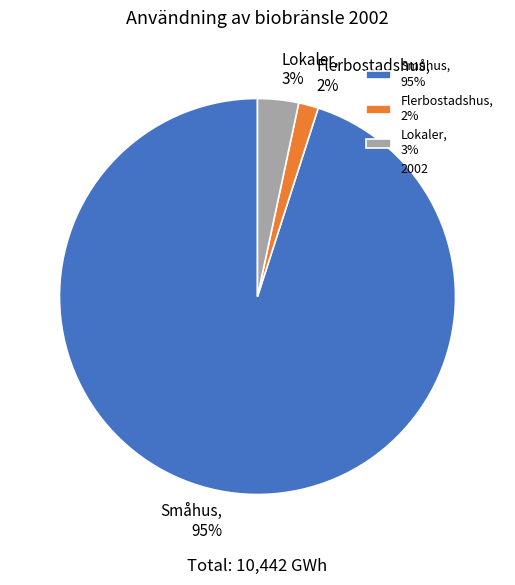

What percentage is the Flerbostadshus slice, to the nearest percent?

2%